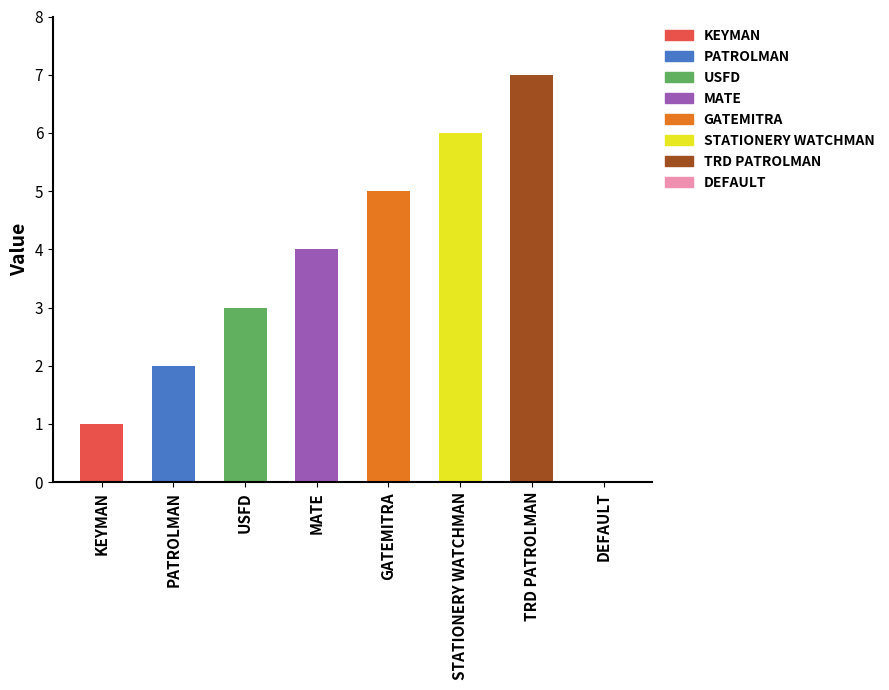

How many data points are less than 4?

4